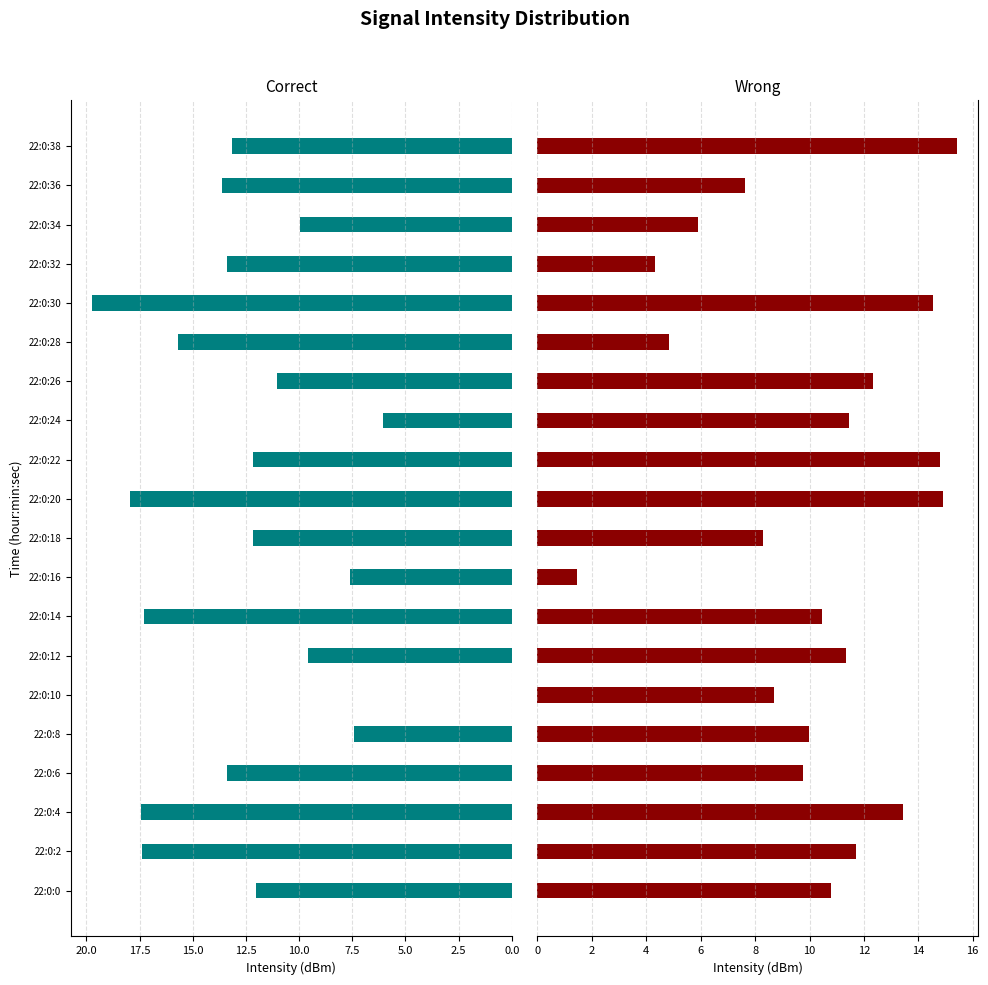

How many bars are there in each group?

2